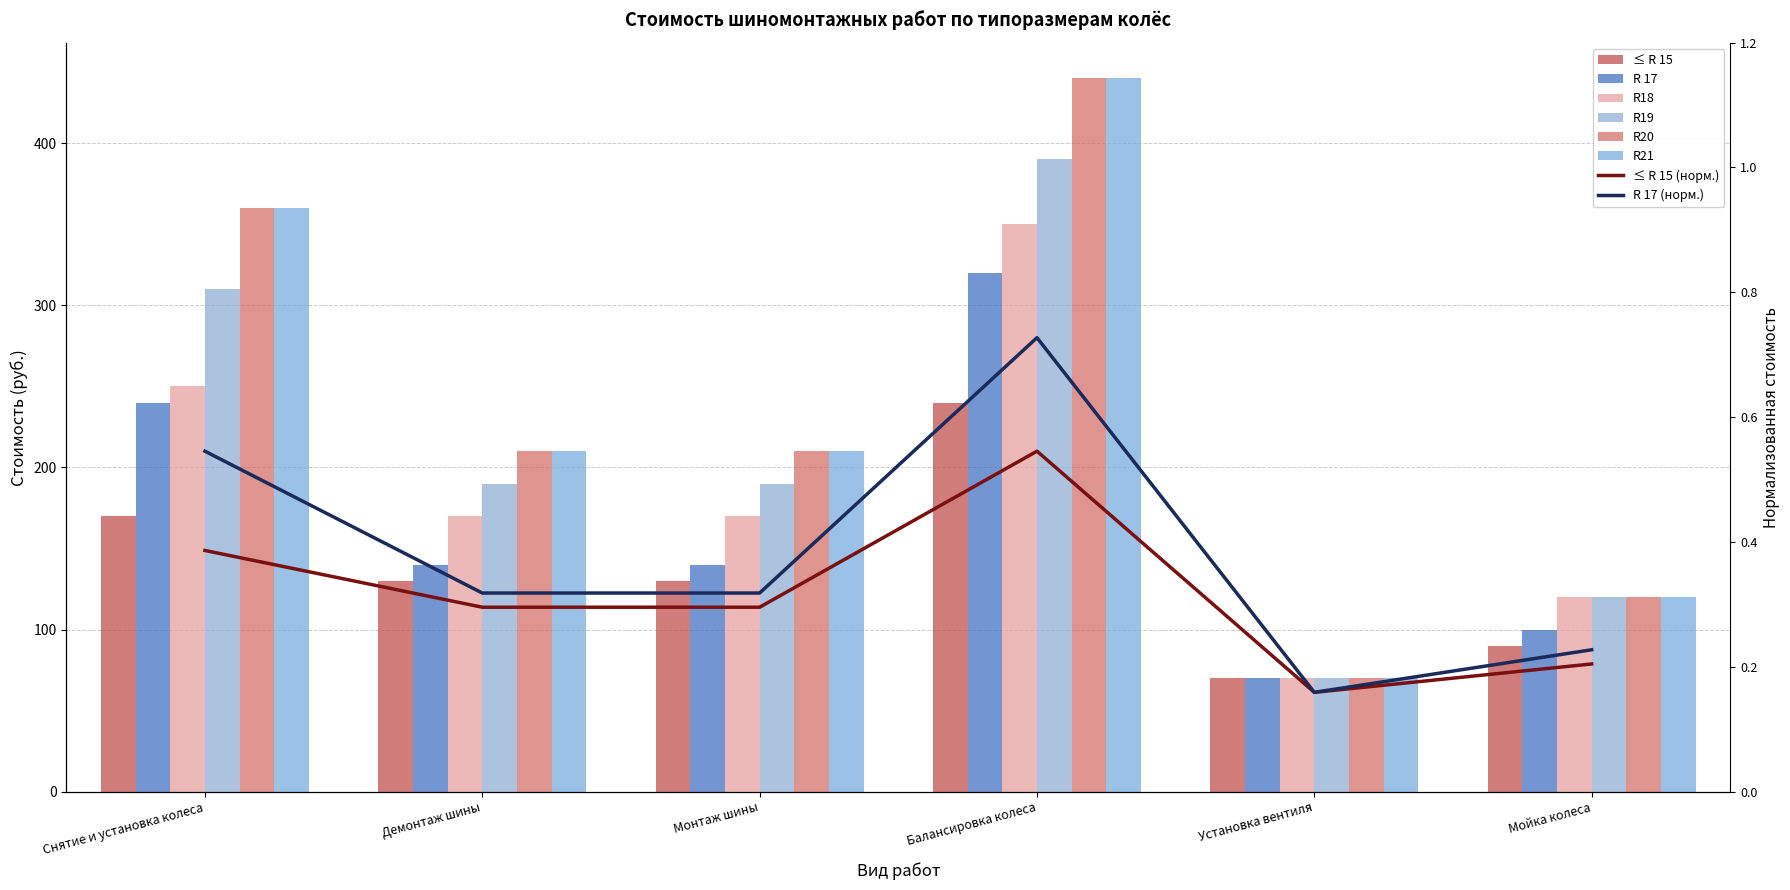

The value of R18 at Снятие и установка колеса is 250. True or false?

True